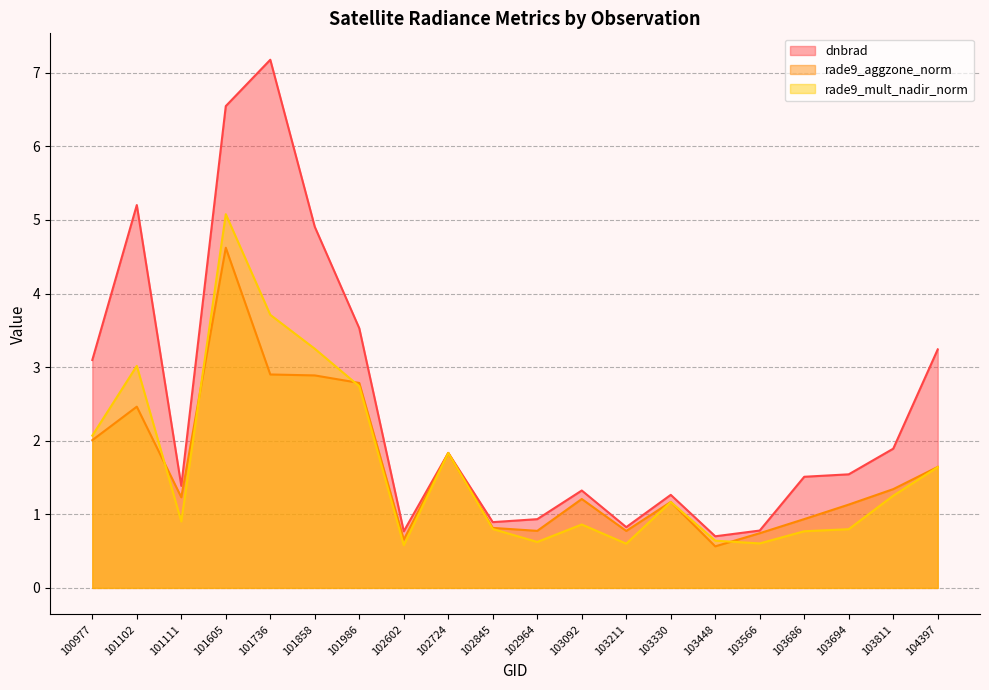

What is the minimum value shown in the chart?

0.6